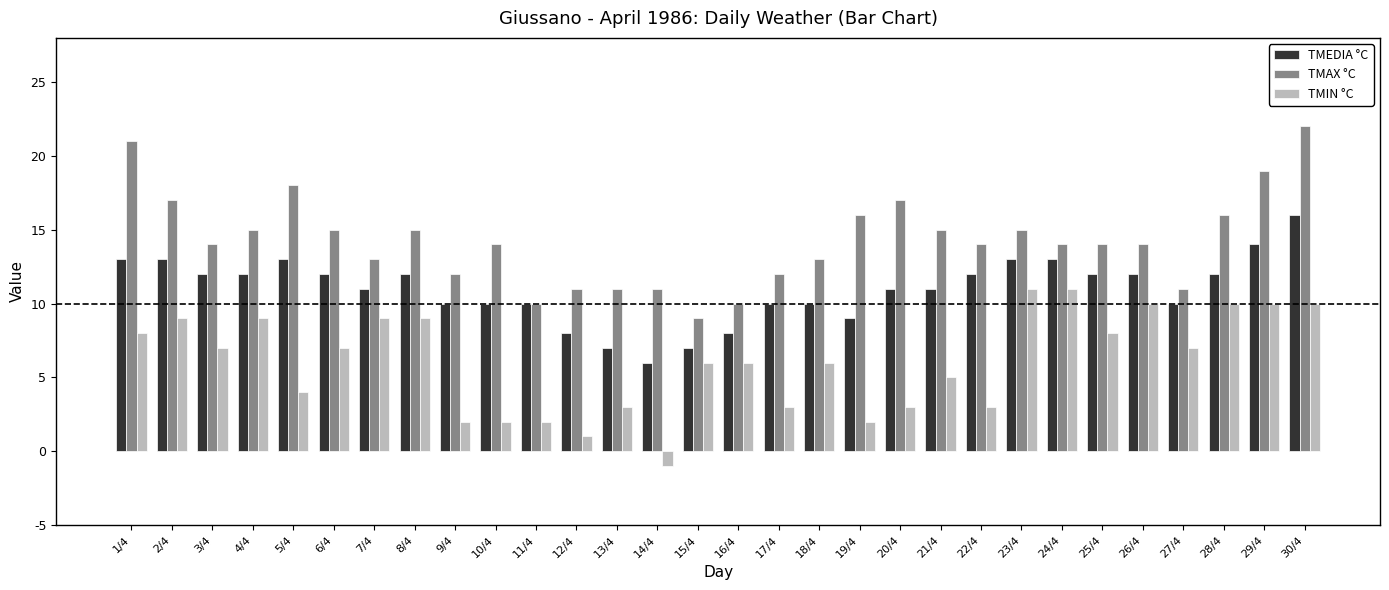

Reading left to right, list all the values displayed in this chart.

TMEDIA °C: 1/4=13	2/4=13	3/4=12	4/4=12	5/4=13	6/4=12	7/4=11	8/4=12	9/4=10	10/4=10	11/4=10	12/4=8	13/4=7	14/4=6	15/4=7	16/4=8	17/4=10	18/4=10	19/4=9	20/4=11	21/4=11	22/4=12	23/4=13	24/4=13	25/4=12	26/4=12	27/4=10	28/4=12	29/4=14	30/4=16
TMAX °C: 1/4=21	2/4=17	3/4=14	4/4=15	5/4=18	6/4=15	7/4=13	8/4=15	9/4=12	10/4=14	11/4=10	12/4=11	13/4=11	14/4=11	15/4=9	16/4=10	17/4=12	18/4=13	19/4=16	20/4=17	21/4=15	22/4=14	23/4=15	24/4=14	25/4=14	26/4=14	27/4=11	28/4=16	29/4=19	30/4=22
TMIN °C: 1/4=8	2/4=9	3/4=7	4/4=9	5/4=4	6/4=7	7/4=9	8/4=9	9/4=2	10/4=2	11/4=2	12/4=1	13/4=3	14/4=-1	15/4=6	16/4=6	17/4=3	18/4=6	19/4=2	20/4=3	21/4=5	22/4=3	23/4=11	24/4=11	25/4=8	26/4=10	27/4=7	28/4=10	29/4=10	30/4=10